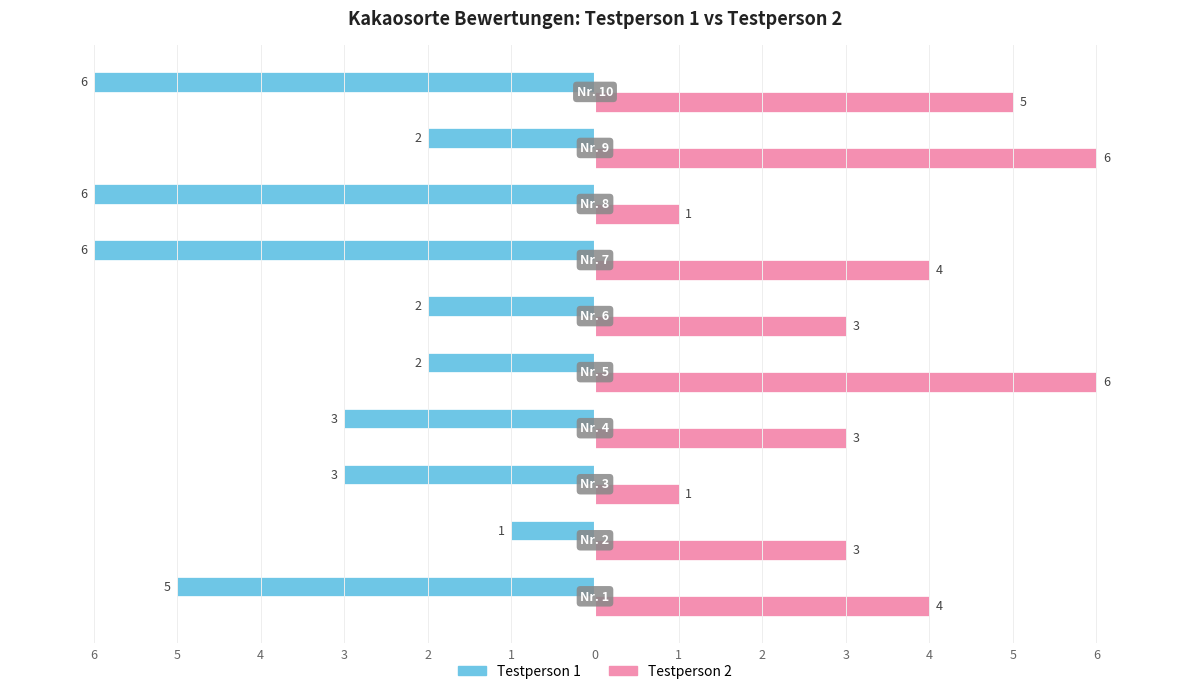

What are all the series names shown in the legend?

Testperson 1, Testperson 2